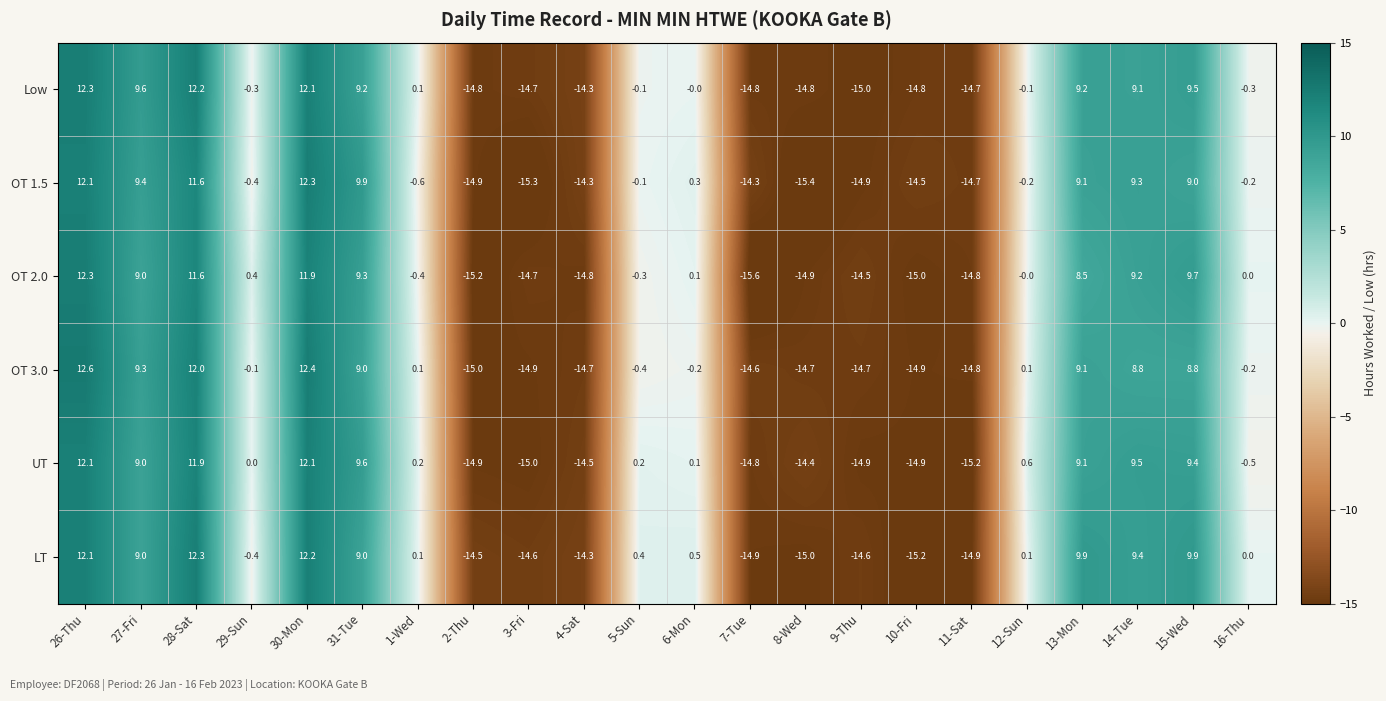

What is the difference between the maximum and minimum values in the LT series?

27.5